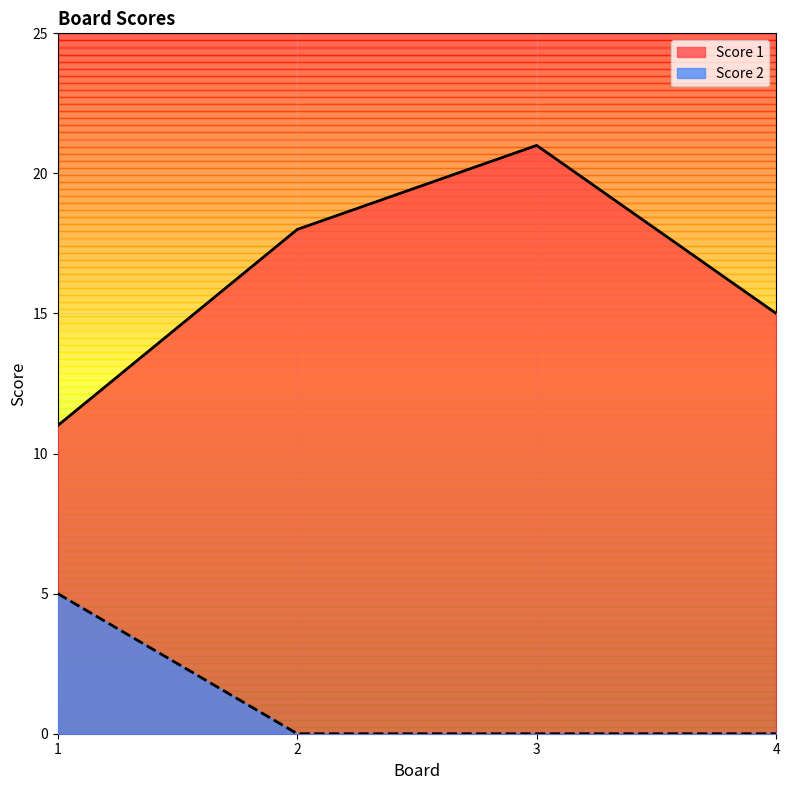

How many lines are shown in the chart?

2